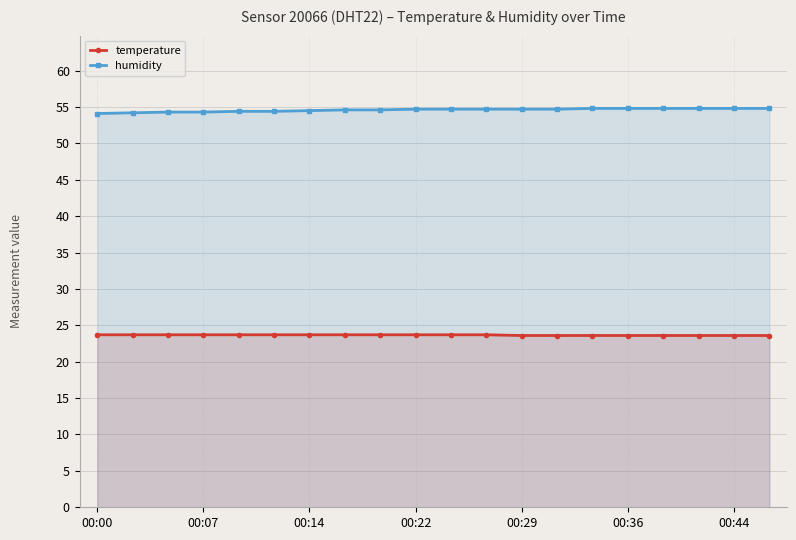

How many lines are shown in the chart?

2